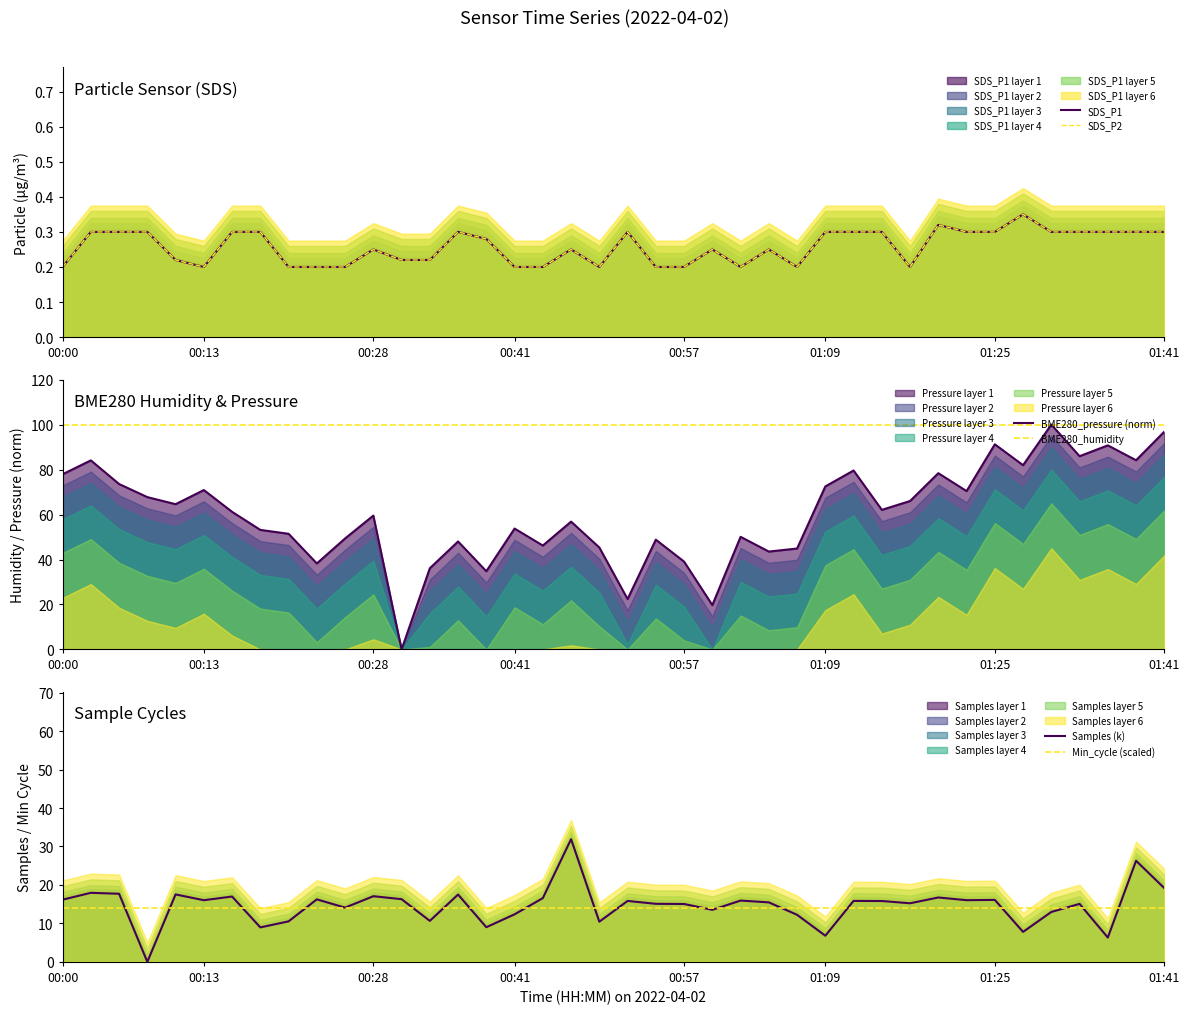

Reading left to right, extract all data points from this chart.

SDS_P1: 0.2	0.3	0.3	0.3	0.2	0.2	0.3	0.3	0.2	0.2	0.2	0.2	0.2	0.2	0.3	0.3	0.2	0.2	0.2	0.2	0.3	0.2	0.2	0.2	0.2	0.2	0.2	0.3	0.3	0.3	0.2	0.3	0.3	0.3	0.3	0.3	0.3	0.3	0.3	0.3
SDS_P2: 0.2	0.3	0.3	0.3	0.2	0.2	0.3	0.3	0.2	0.2	0.2	0.2	0.2	0.2	0.3	0.3	0.2	0.2	0.2	0.2	0.3	0.2	0.2	0.2	0.2	0.2	0.2	0.3	0.3	0.3	0.2	0.3	0.3	0.3	0.3	0.3	0.3	0.3	0.3	0.3
BME280_pressure (norm): 77.9	84.1	73.6	67.7	64.6	70.9	61.2	53.2	51.4	38.2	49.4	59.5	0.0	36.1	48.0	34.8	53.8	46.2	56.8	45.3	22.4	48.8	39.1	19.7	50.1	43.5	44.9	72.5	79.6	62.1	66.0	78.4	70.4	91.2	81.9	100.0	85.9	90.8	84.1	96.9
BME280_humidity: 100.0	100.0	100.0	100.0	100.0	100.0	100.0	100.0	100.0	100.0	100.0	100.0	100.0	100.0	100.0	100.0	100.0	100.0	100.0	100.0	100.0	100.0	100.0	100.0	100.0	100.0	100.0	100.0	100.0	100.0	100.0	100.0	100.0	100.0	100.0	100.0	100.0	100.0	100.0	100.0
Samples (k): 16.2	17.9	17.7	0.0	17.5	16.0	17.0	9.0	10.5	16.2	14.1	17.1	16.3	10.7	17.5	9.0	12.4	16.6	31.9	10.4	15.8	15.1	15.0	13.5	15.9	15.5	12.2	6.8	15.8	15.8	15.2	16.7	16.0	16.1	7.8	13.0	15.1	6.3	26.3	19.2
Min_cycle (scaled): 14.0	14.0	14.0	14.0	14.0	14.0	14.0	14.0	14.0	14.0	14.0	14.0	14.0	14.0	14.0	14.0	14.0	14.0	14.0	14.0	14.0	14.0	14.0	14.0	14.0	14.0	14.0	14.0	14.0	14.0	14.0	14.0	14.0	14.0	14.0	14.0	14.0	14.0	14.0	14.0